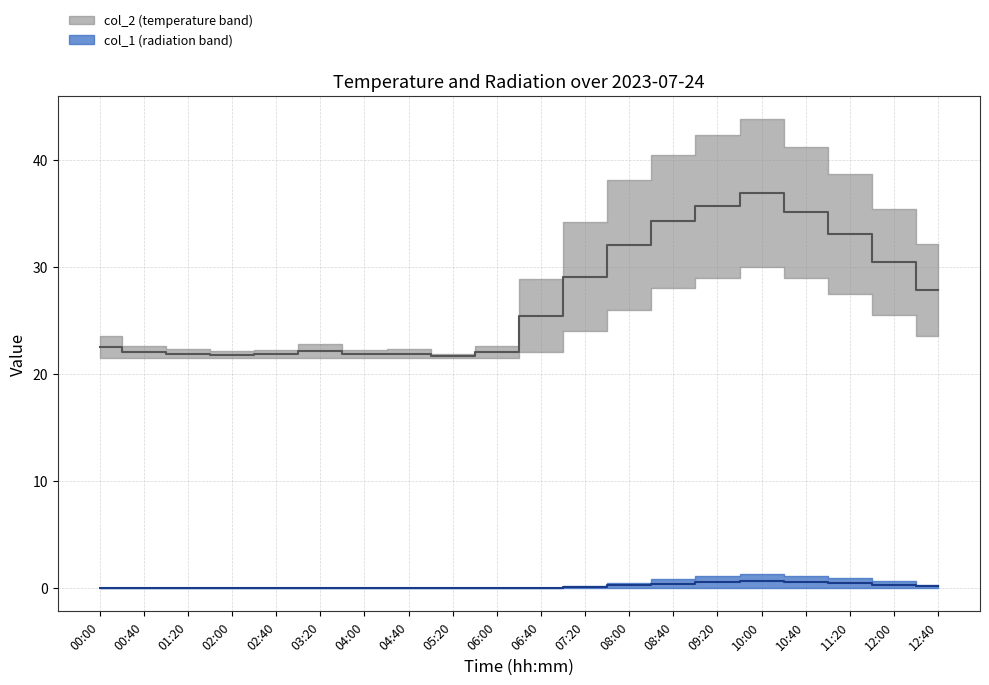

Reading left to right, what are all the values shown in this chart?

col_2: 22.5	22.1	21.9	21.8	21.9	22.1	21.9	21.9	21.7	22.1	25.4	29.1	32.0	34.2	35.6	36.9	35.1	33.1	30.4	27.8
col_1: 0.0	0.0	0.0	0.0	0.0	0.0	0.0	0.0	0.0	0.0	0.0	0.1	0.2	0.4	0.6	0.7	0.6	0.5	0.3	0.1